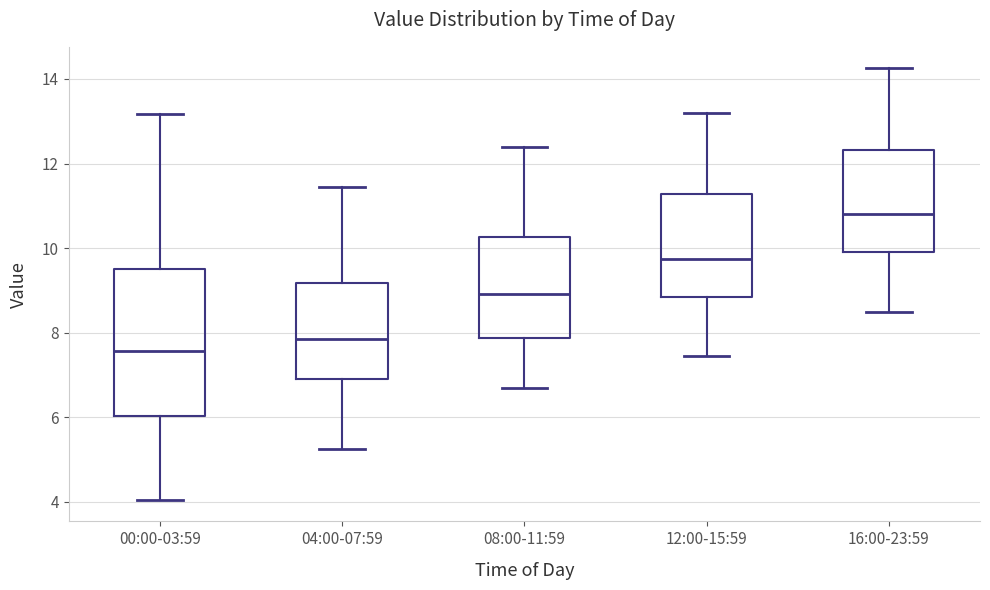

Comparing the boxes themselves (not the whiskers), which one is the tallest?

00:00-03:59